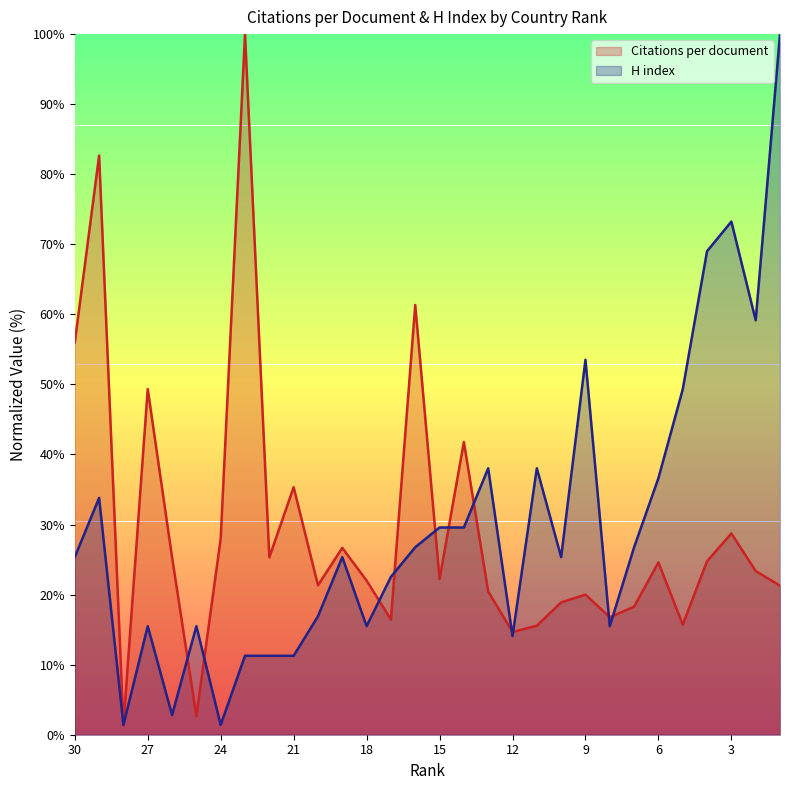

Reading left to right, what are all the values shown in this chart?

Citations per document: 56.0	82.7	1.3	49.3	25.3	2.7	28.0	100.0	25.3	35.3	21.3	26.7	22.0	16.4	61.3	22.2	41.8	20.4	14.7	15.6	18.9	20.0	16.8	18.3	24.6	15.7	24.8	28.7	23.4	21.3
H index: 25.4	33.8	1.4	15.5	2.8	15.5	1.4	11.3	11.3	11.3	16.9	25.4	15.5	22.5	26.8	29.6	29.6	38.0	14.1	38.0	25.4	53.5	15.5	26.8	36.6	49.3	69.0	73.2	59.2	100.0